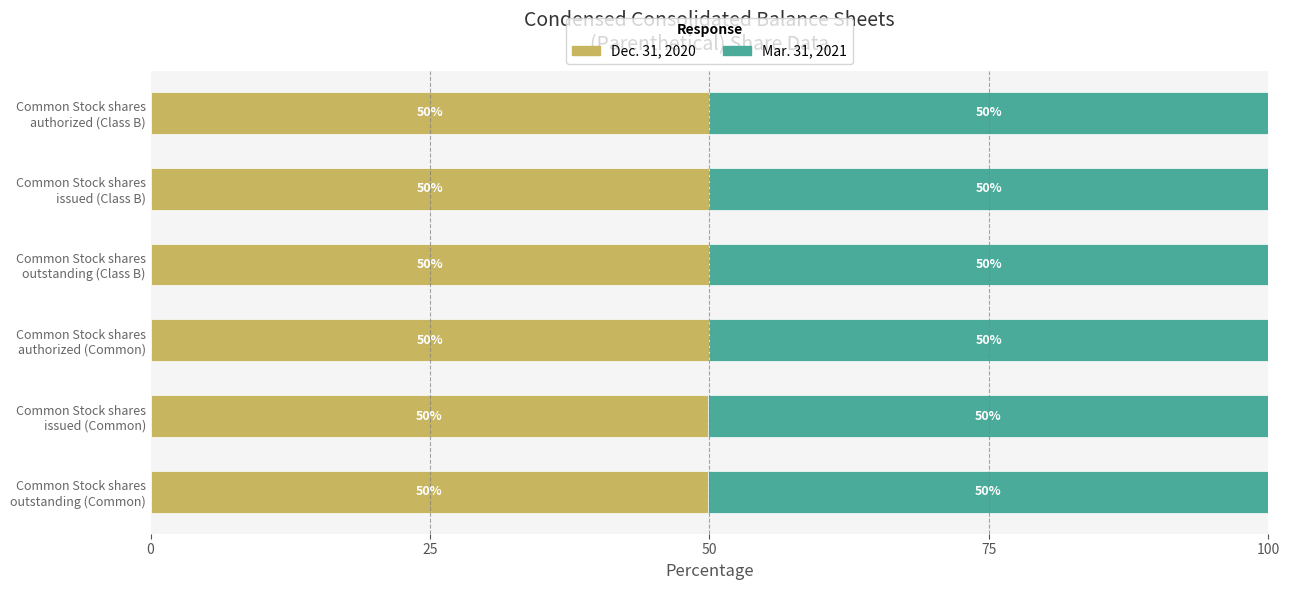

What is the lowest value of the Dec. 31, 2020 series?

49.8